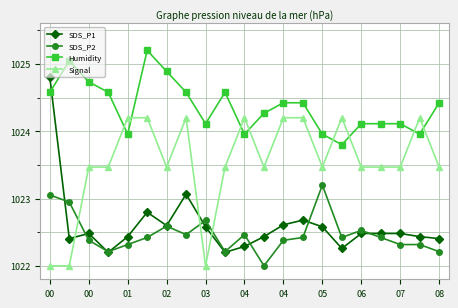

How many lines are shown in the chart?

4